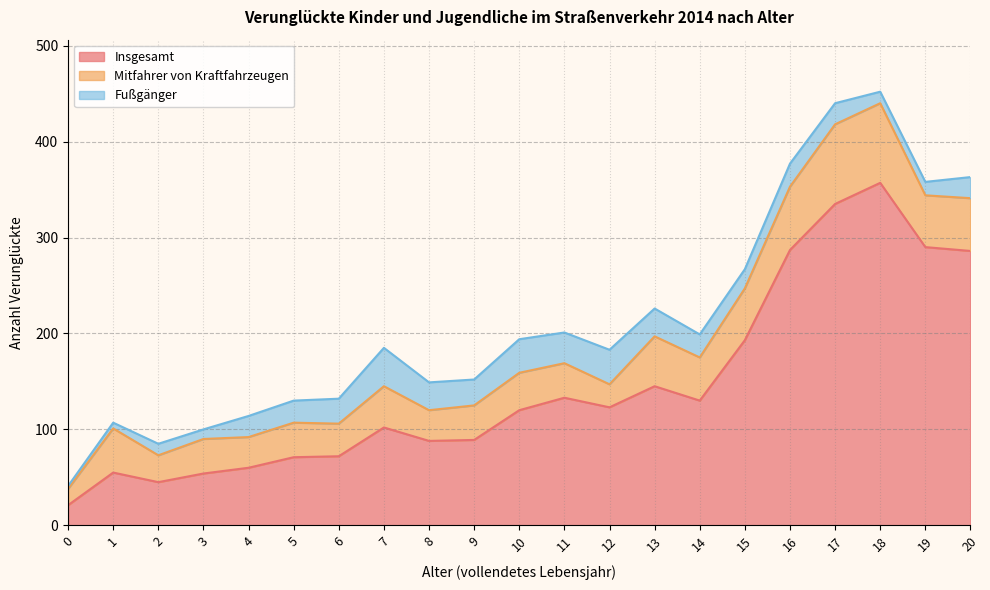

The value of Insgesamt at 2 is 25. True or false?

False